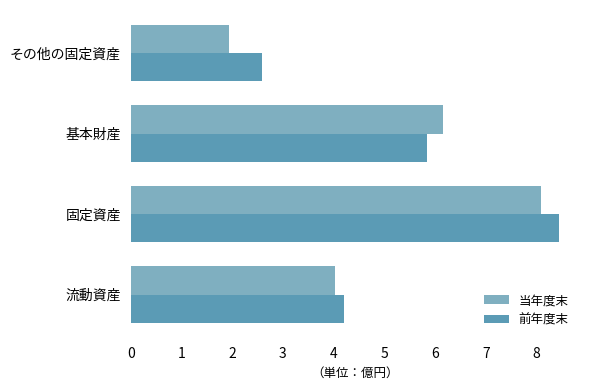

What is the approximate value of 当年度末 at 流動資産?

4.0